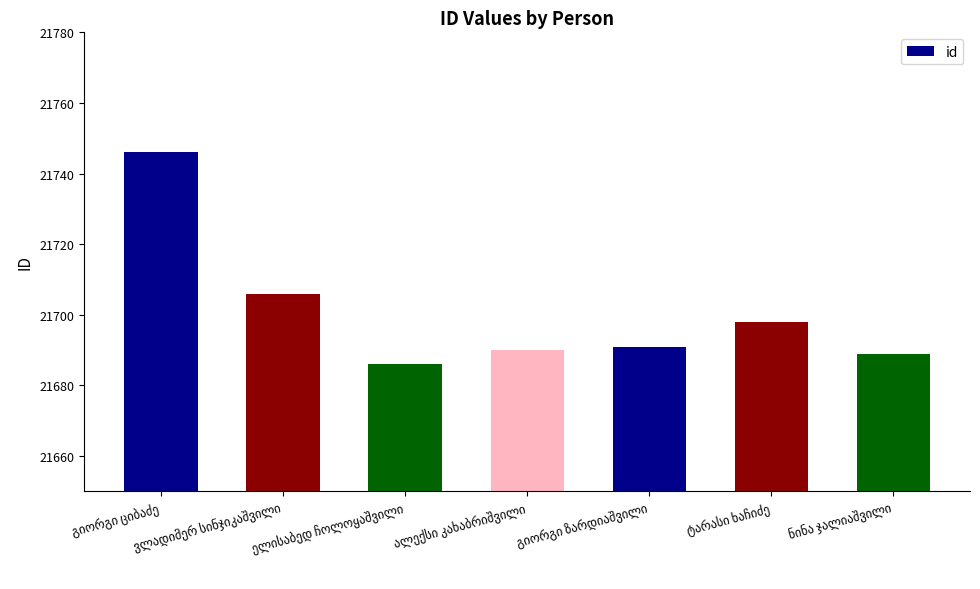

What is the value of the 4th bar from the left?

21690